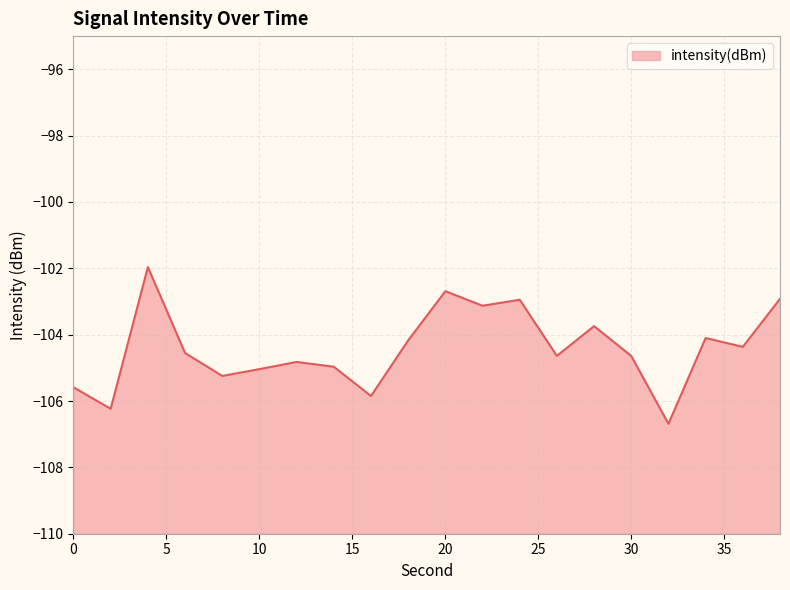

How many interior local peaks (higher than both neighbors) does the data have?

6